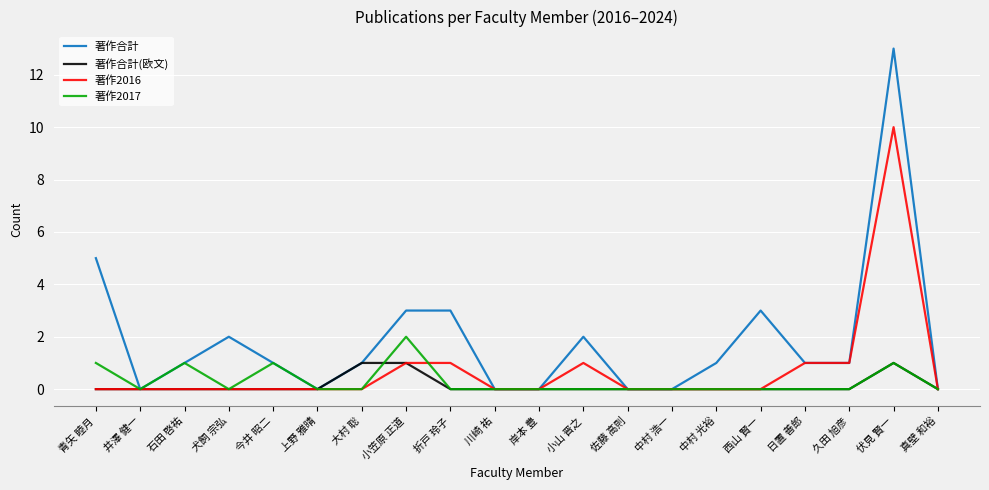

What is the maximum value shown in the chart?

13